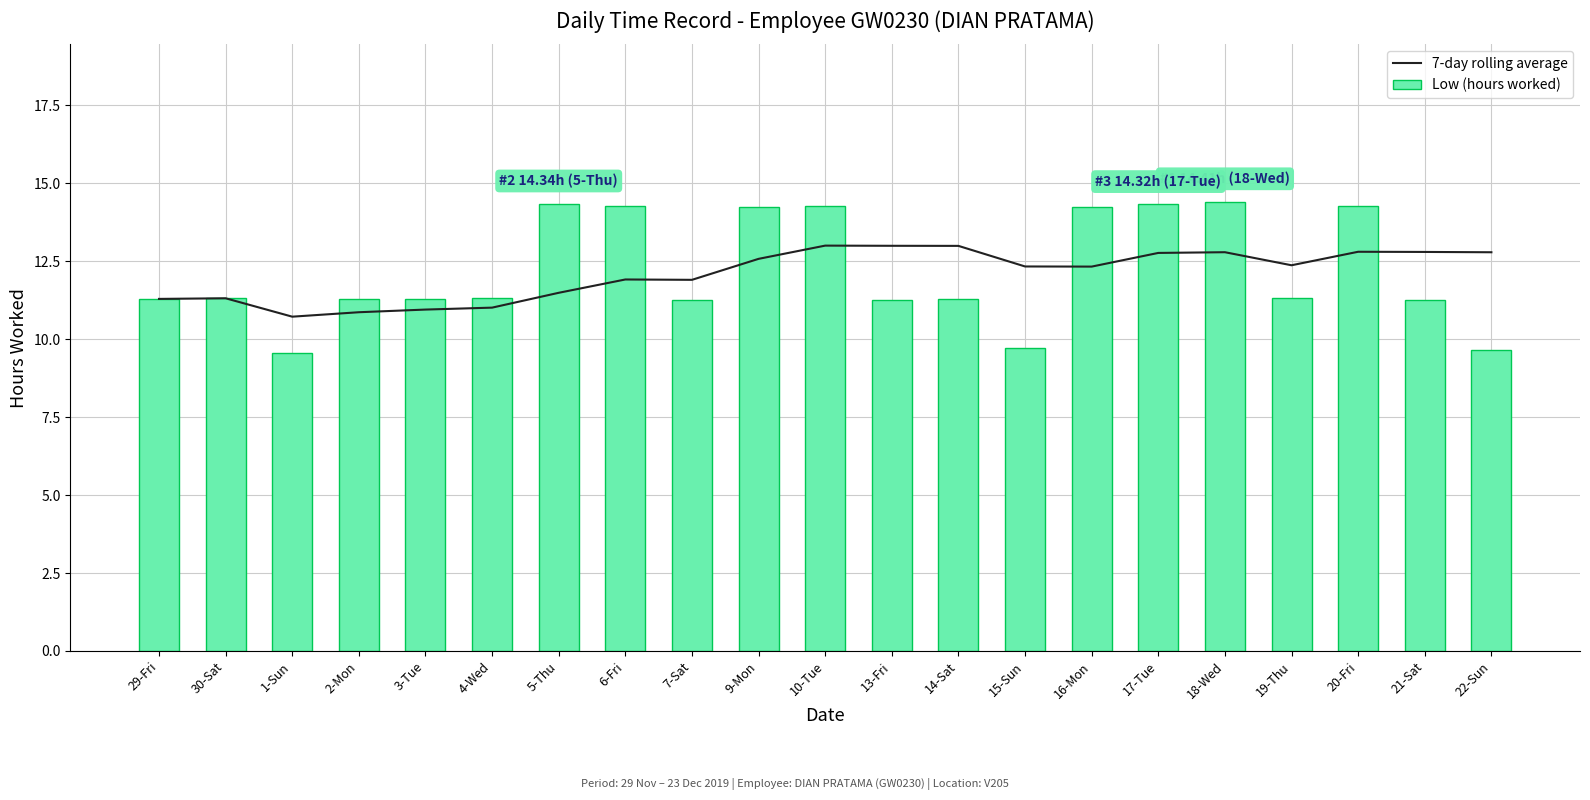

Reading left to right, extract all data points from this chart.

7-day rolling average: 11.3	11.3	10.7	10.9	10.9	11.0	11.5	11.9	11.9	12.6	13.0	13.0	13.0	12.3	12.3	12.8	12.8	12.4	12.8	12.8	12.8
Low (hours worked): 11.3	11.3	9.5	11.3	11.3	11.3	14.3	14.3	11.2	14.2	14.3	11.2	11.3	9.7	14.2	14.3	14.4	11.3	14.3	11.3	9.7